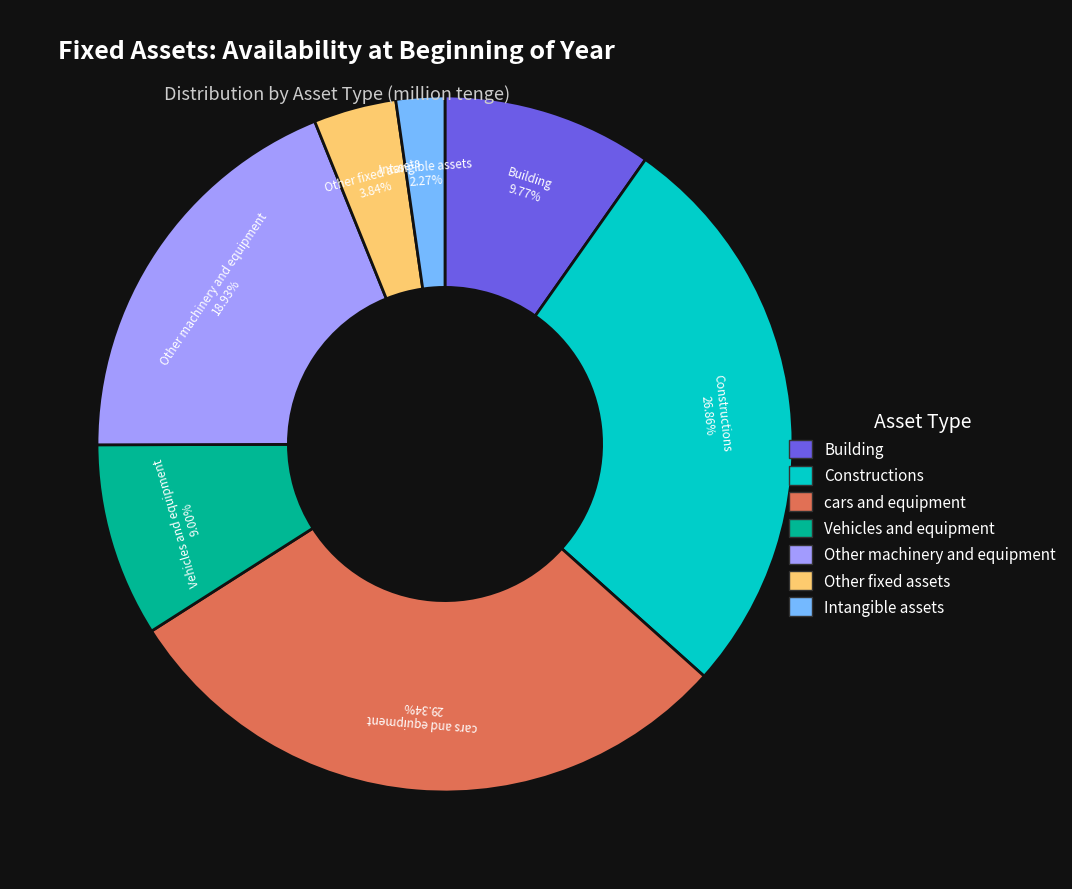

Which category has the biggest portion of the pie?

cars and equipment